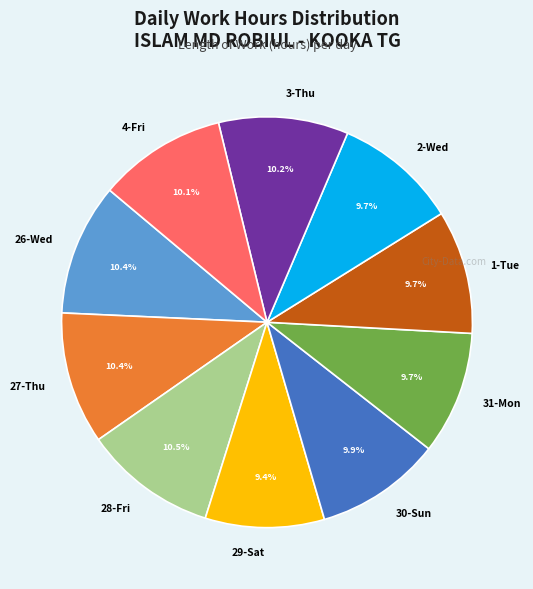

How much of the chart is everything except 2-Wed?

90.3%